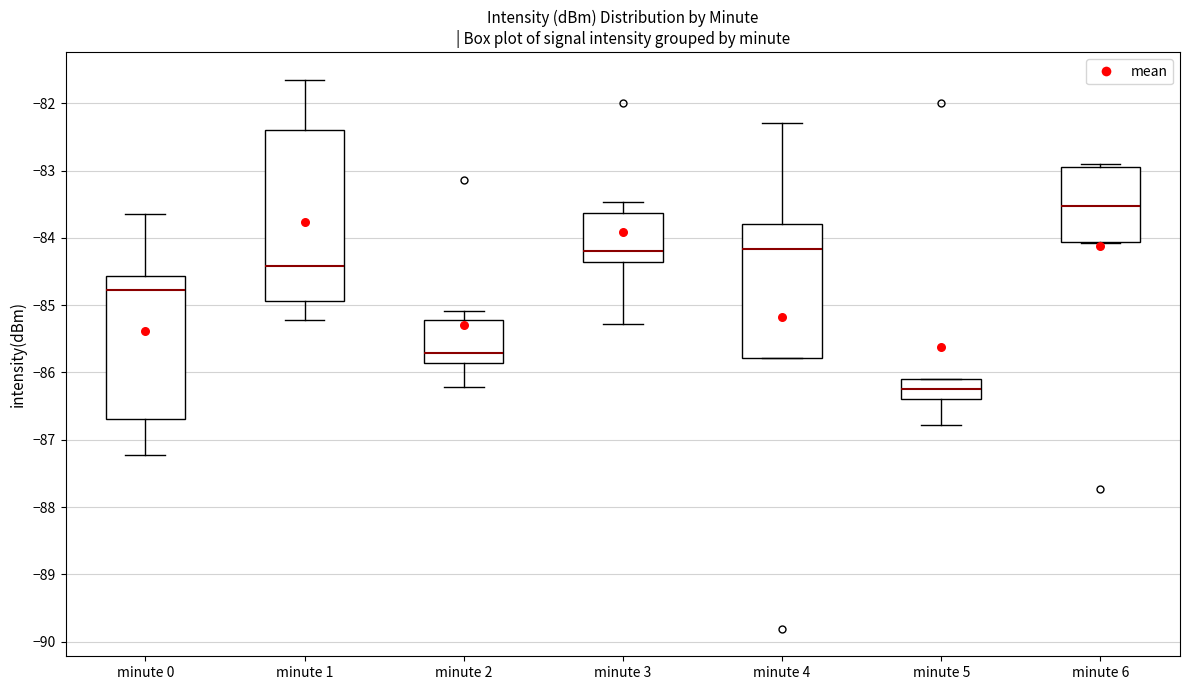

Reading left to right, transcribe this box plot: for each box, give where its median line is, the range the box spans, and where its two whiskers end, as read against the y-axis. The values are not printed on the chart, so give them approximately, as read against the axis.

minute 0: median -84.8, box -86.7 to -84.6, whiskers -87.2 to -83.6
minute 1: median -84.4, box -84.9 to -82.4, whiskers -85.2 to -81.6
minute 2: median -85.7, box -85.9 to -85.2, whiskers -86.2 to -85.1
minute 3: median -84.2, box -84.4 to -83.6, whiskers -85.3 to -83.5
minute 4: median -84.2, box -85.8 to -83.8, whiskers -85.8 to -82.3
minute 5: median -86.2, box -86.4 to -86.1, whiskers -86.8 to -86.1
minute 6: median -83.5, box -84.1 to -82.9, whiskers -84.1 to -82.9 (just above the box's upper edge)